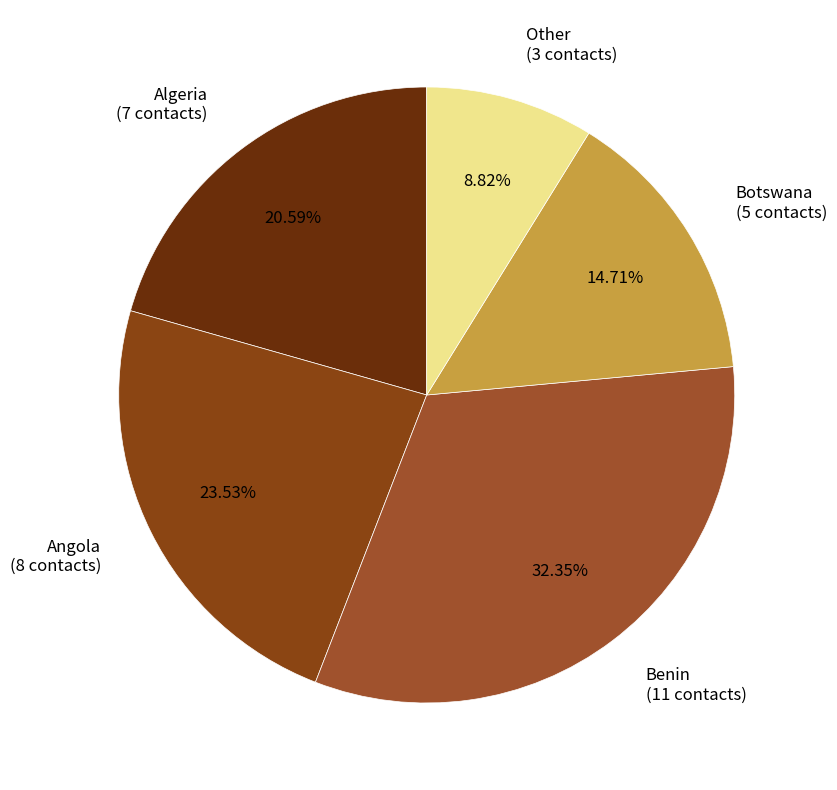

How many segments does this pie chart have?

5